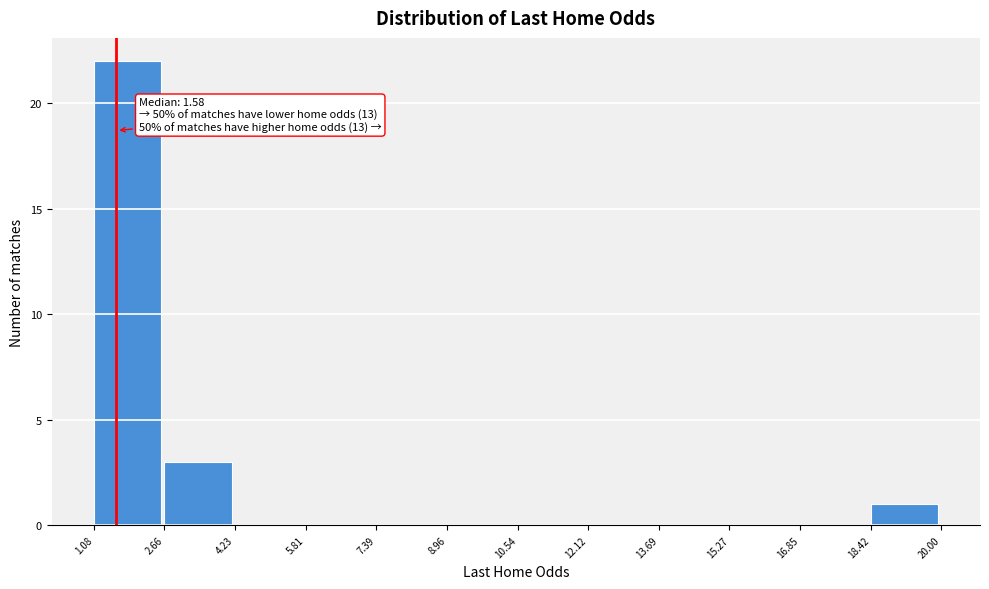

Over which range of the x-axis is the bar tallest?

1.08 to 2.66